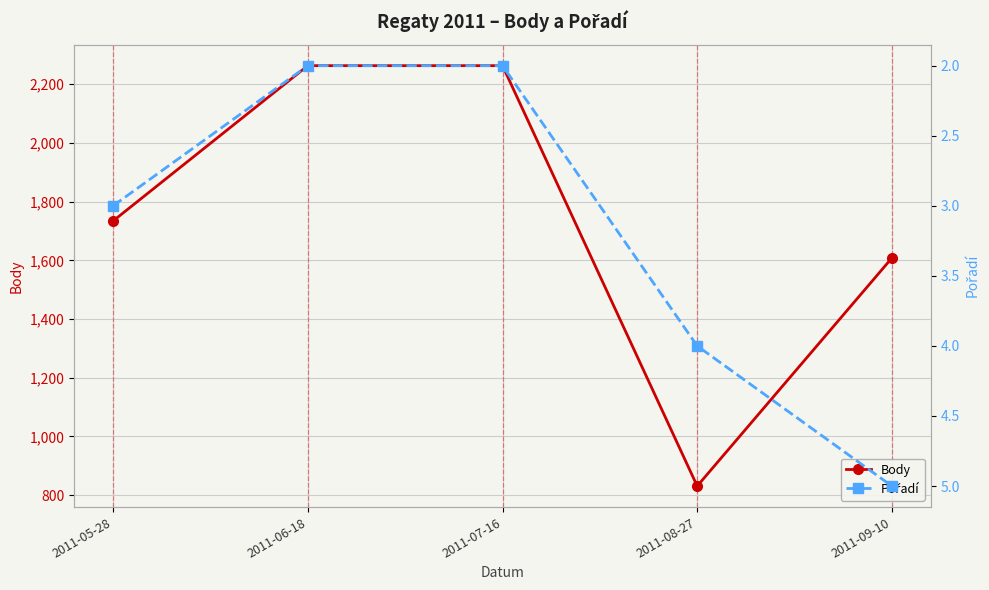

What is the label of the 2nd point from the left?

2011-06-18